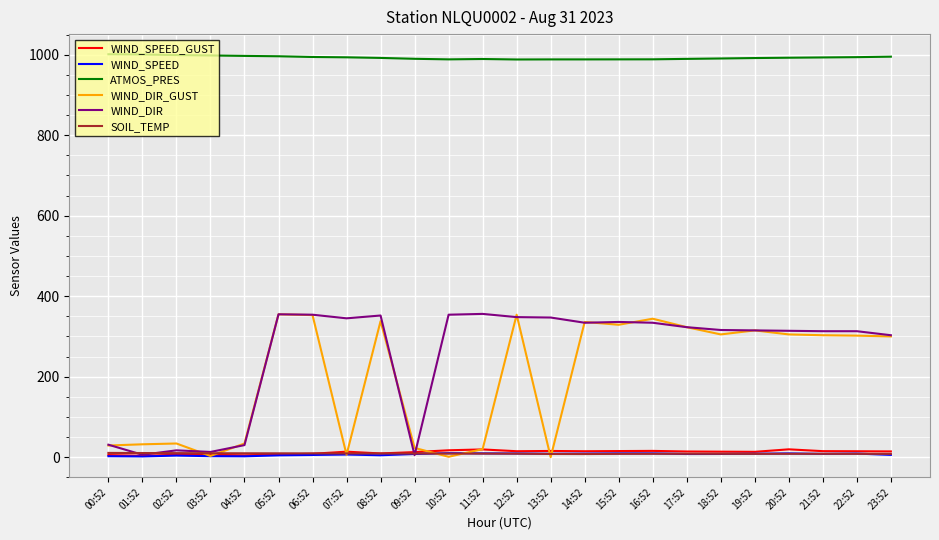

Which series has the largest total across all categories?

ATMOS_PRES